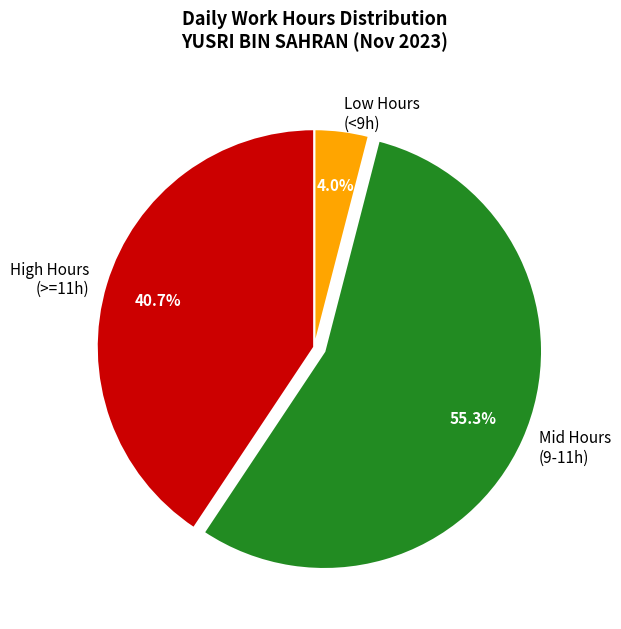

Which has a higher value, Mid Hours (9-11h) or Low Hours (<9h)?

Mid Hours (9-11h)